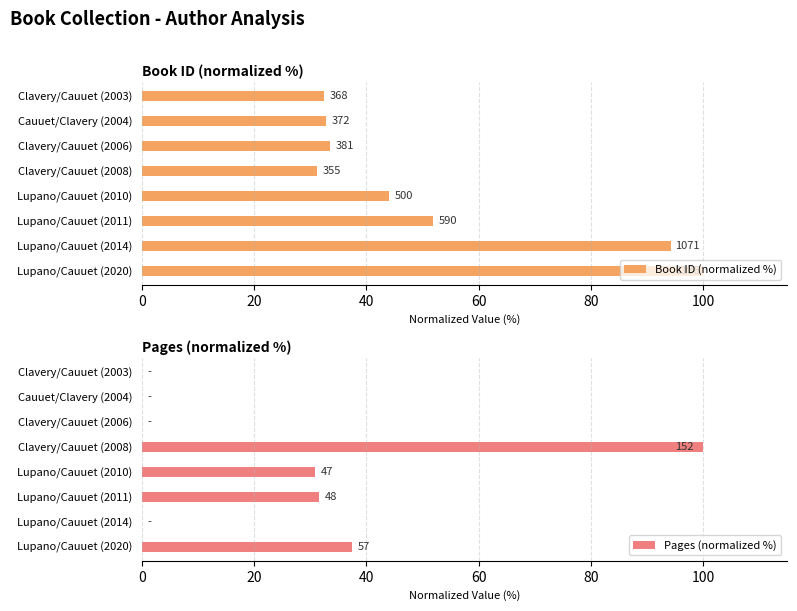

How many bars are there in each group?

2